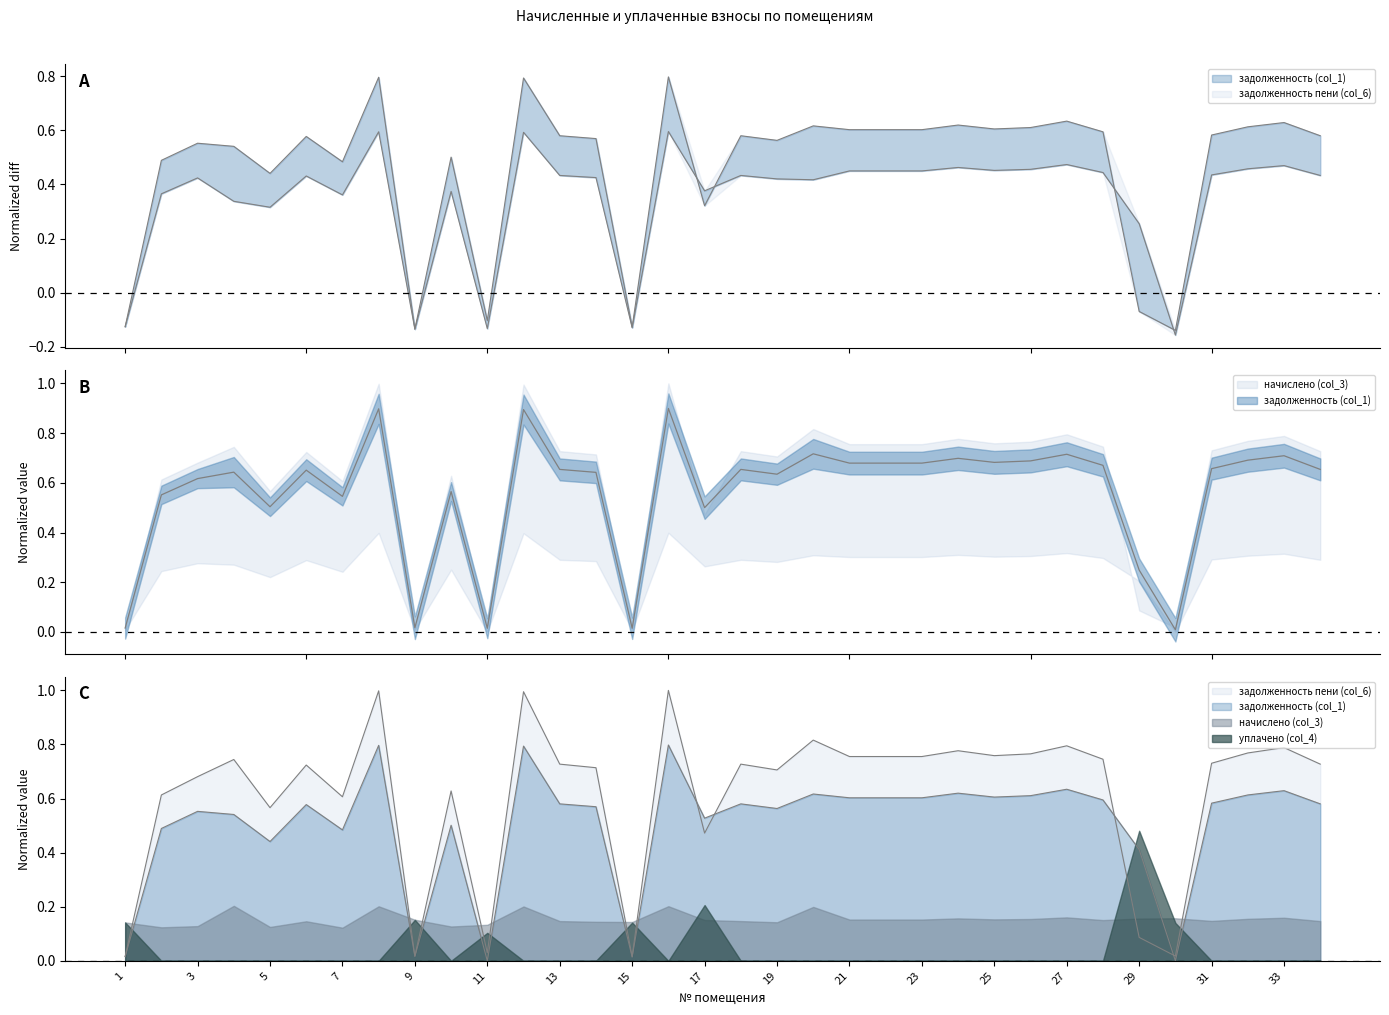

At 9, list the series in order from largest to smallest.

задолженность пени (col_6), задолженность (col_1)